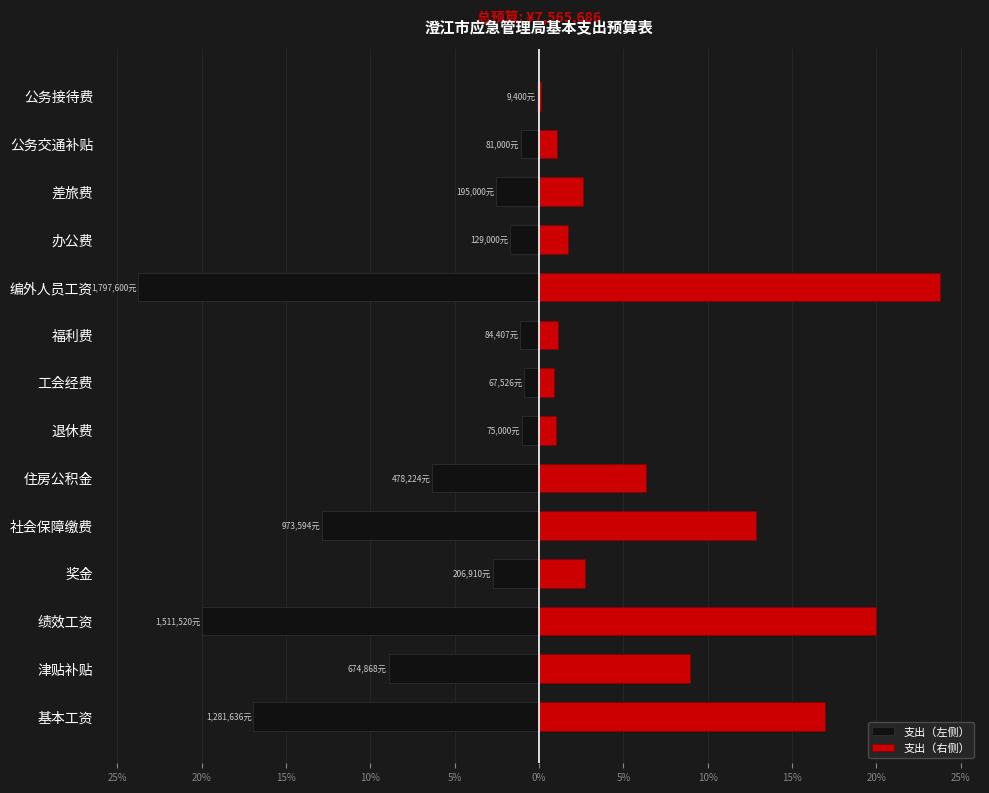

What is the greatest value displayed?

23.8